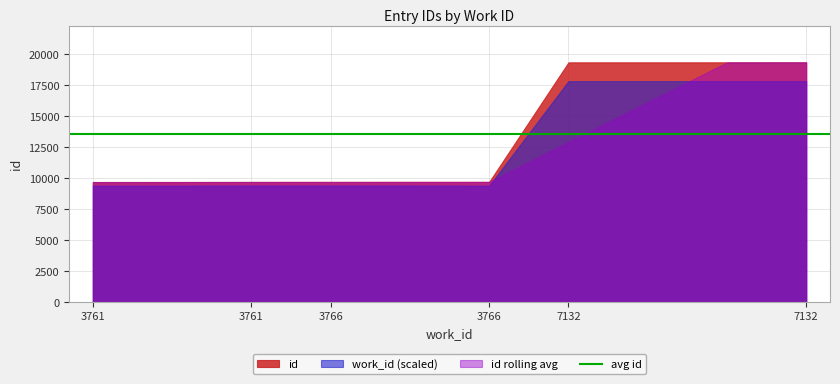

What is the average value?

13564